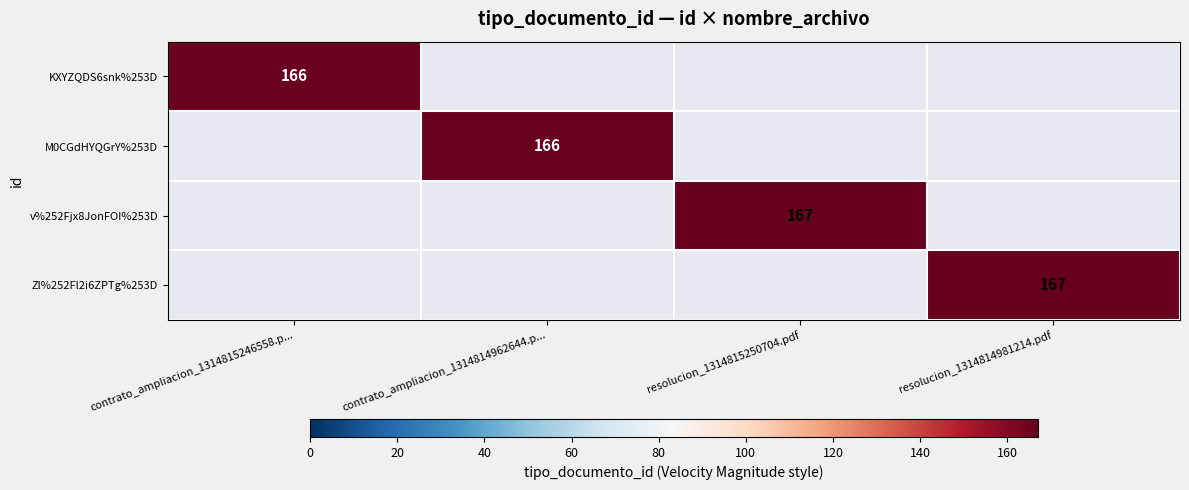

True or false: M0CGdHYQGrY%253D has a value of 166 at contrato_ampliacion_1314814962644.p....

True